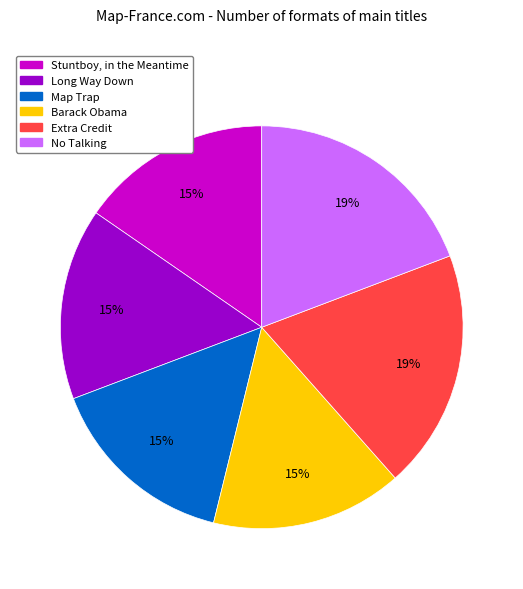

Count the number of slices in the pie.

6